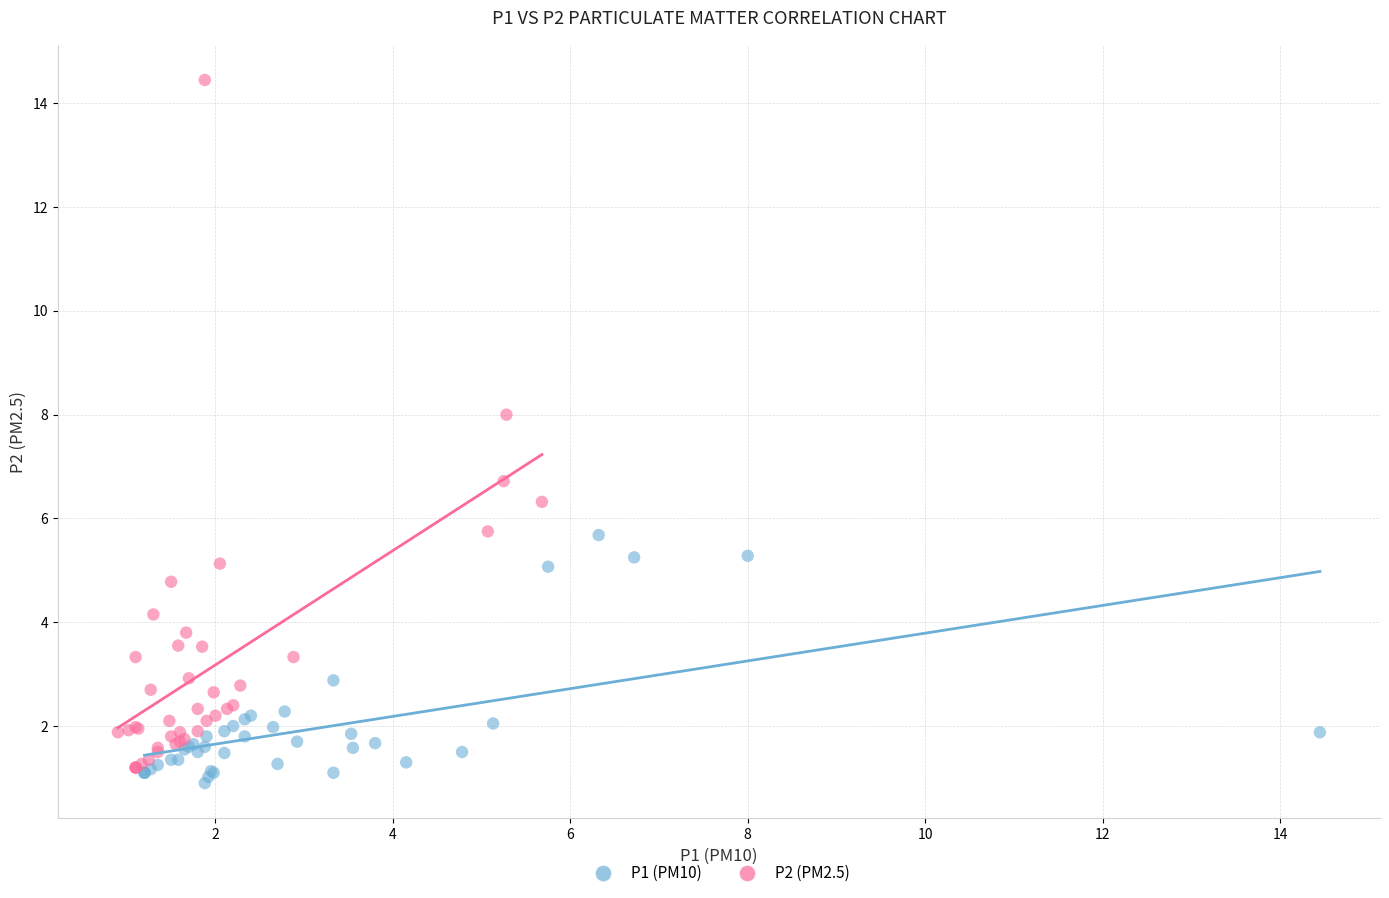

Which series has the widest spread of Y values?

P2 (PM2.5)